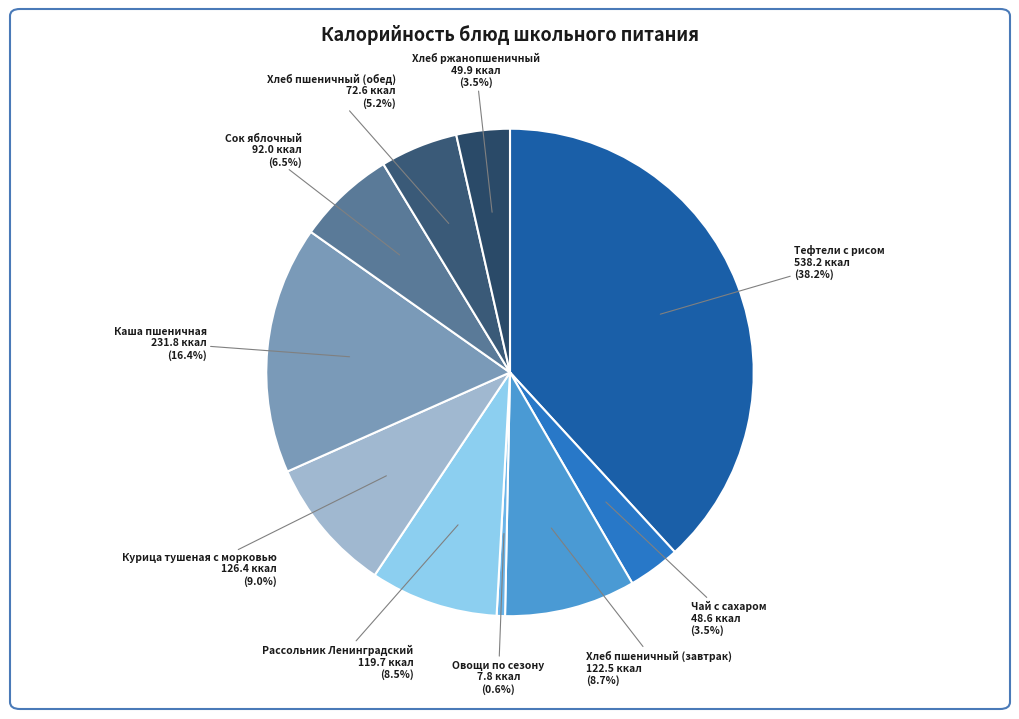

To the nearest percent, what is the combined percentage of Чай с сахаром and Каша пшеничная?

20%